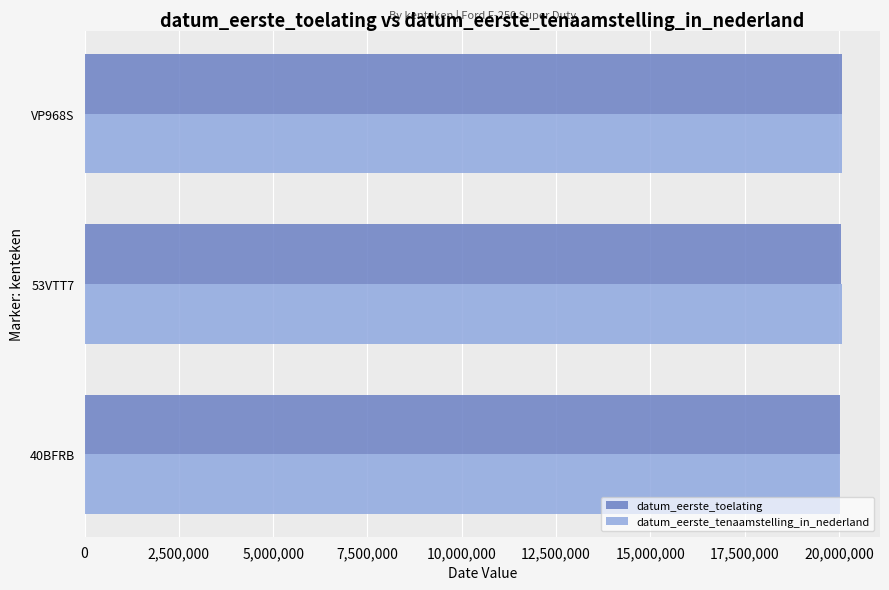

Count the number of categories in the chart.

3